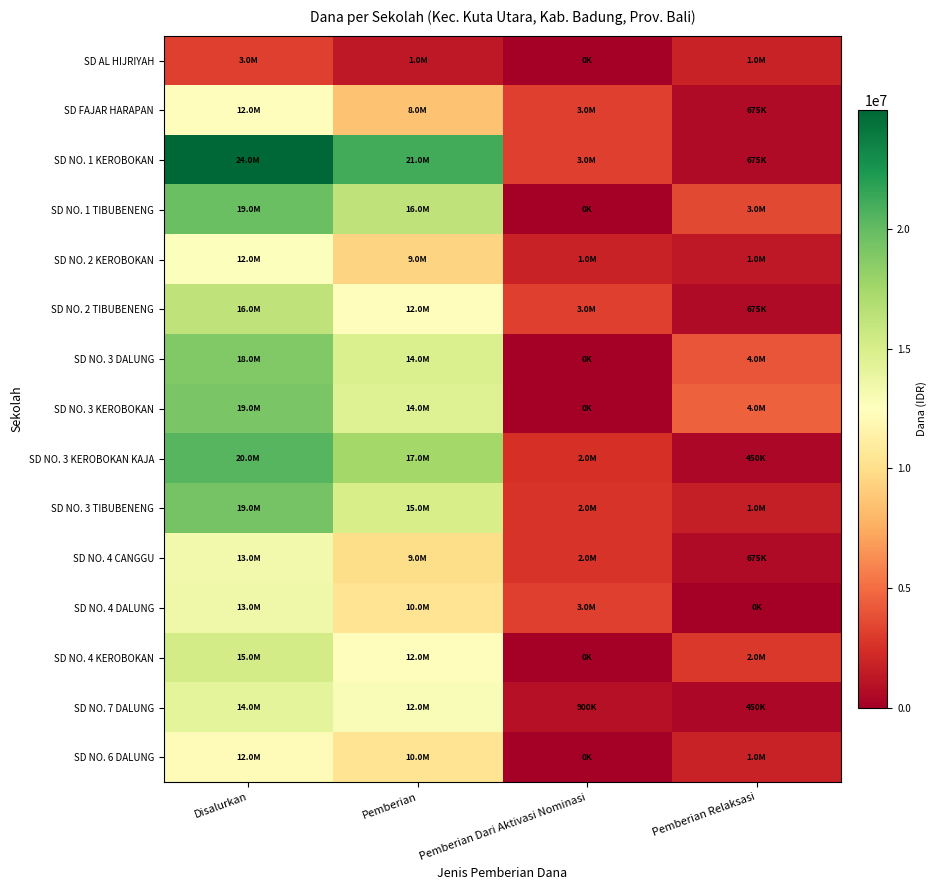

What is the total value across all series at Pemberian Dari Aktivasi Nominasi?

23175000